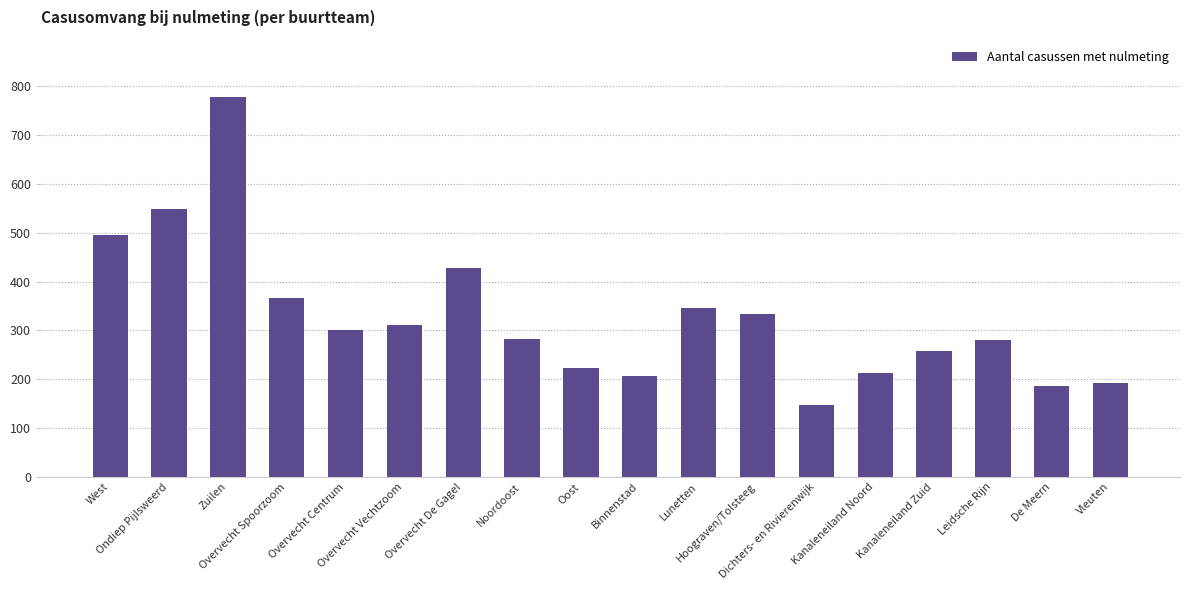

What is the difference between the second highest and minimum values?

401